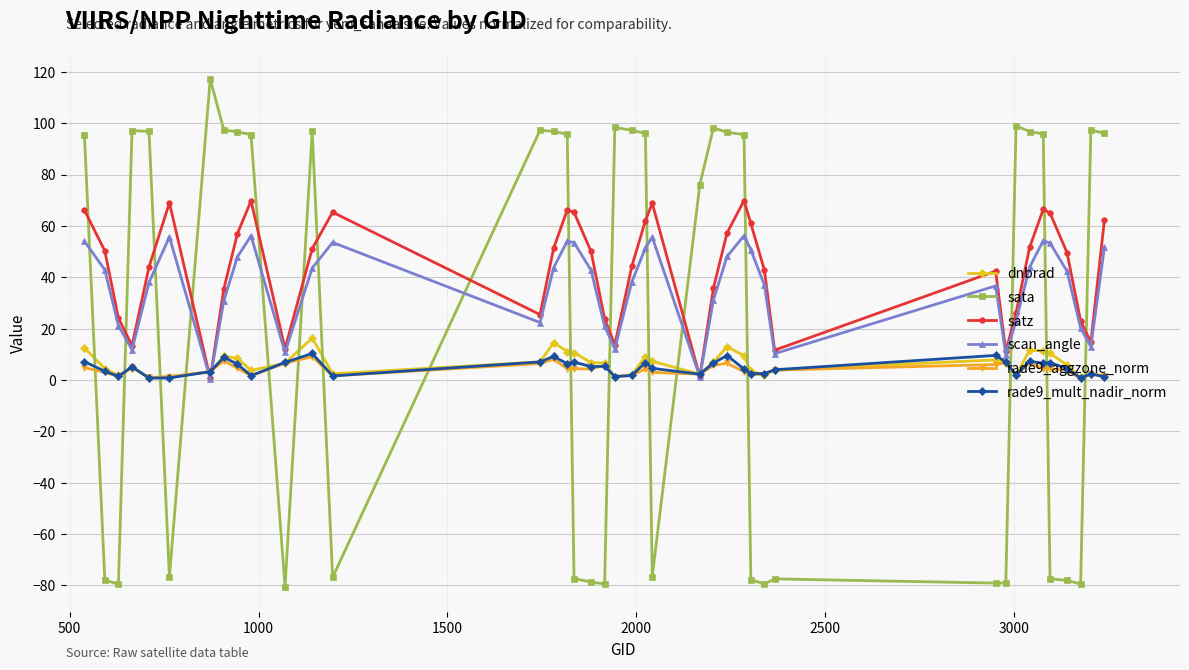

What is the value of the sata point at the 24th from the left?

76.1